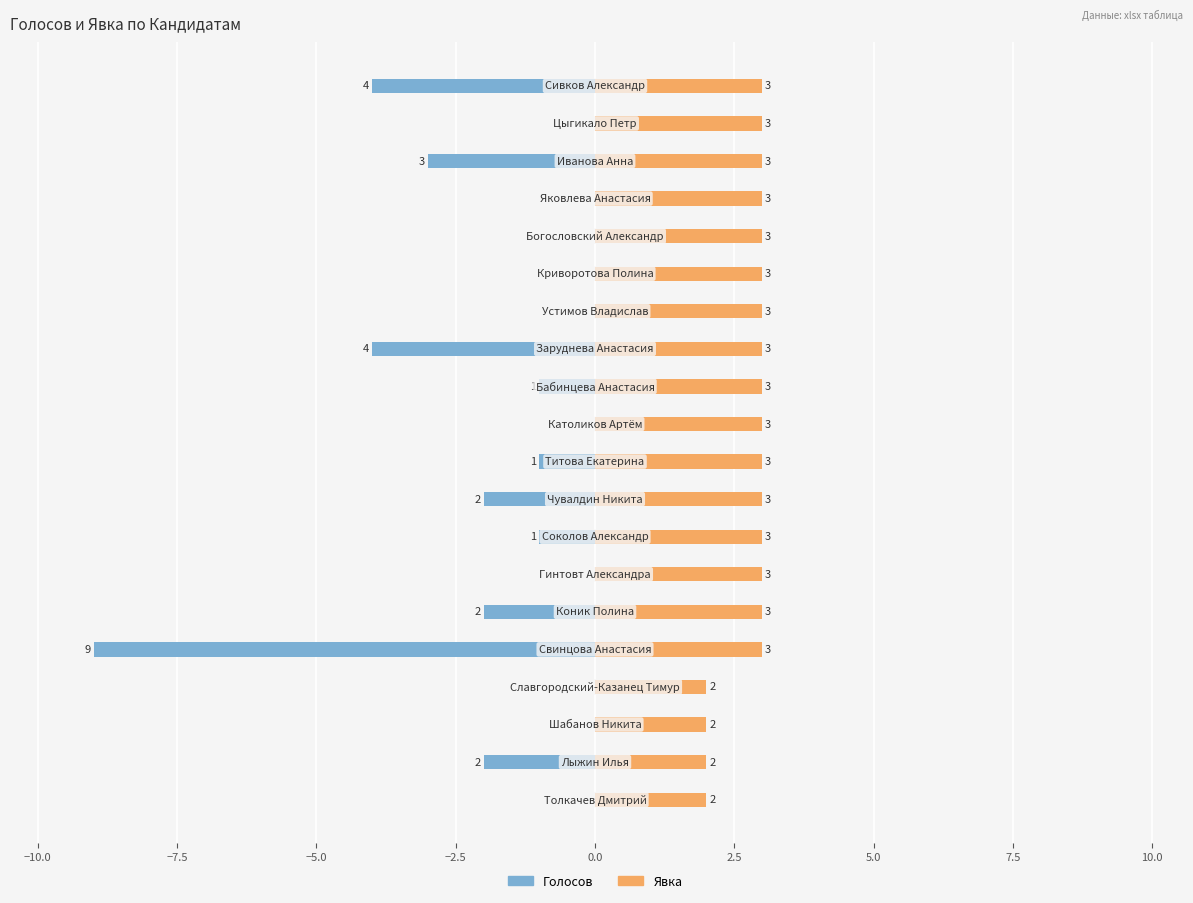

What is the sum of all Голосов values?

-29